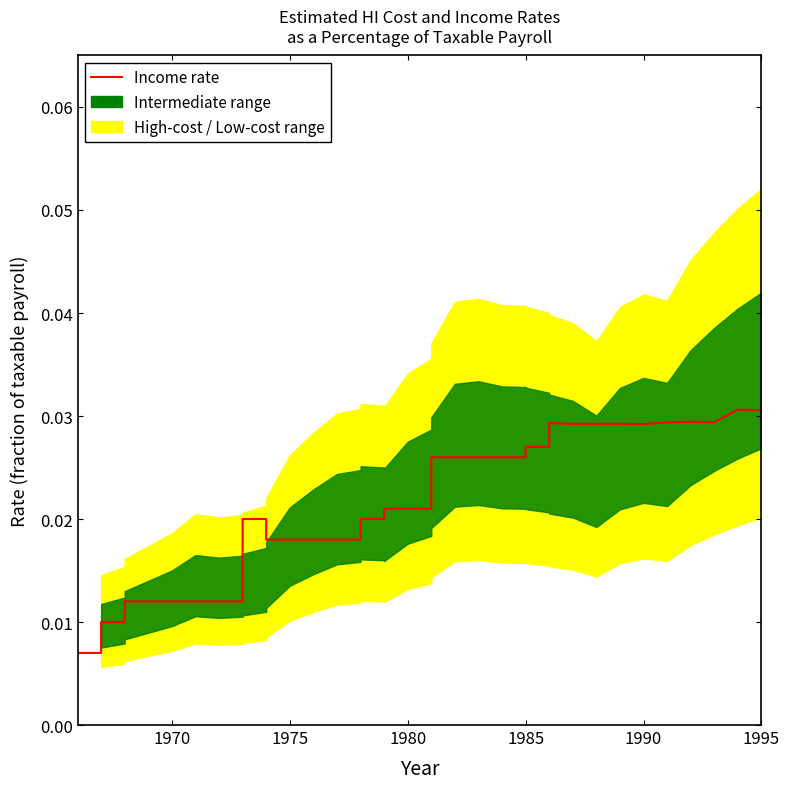

How many lines are shown in the chart?

1